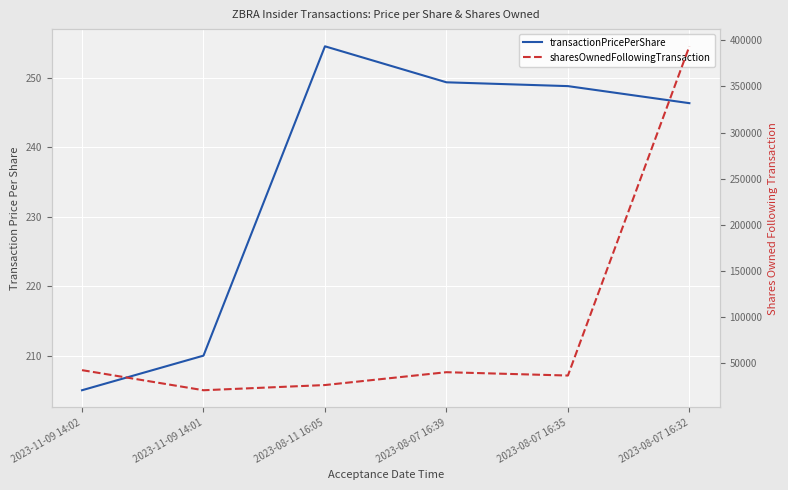

What is the difference between the maximum and minimum values in the transactionPricePerShare series?

49.6